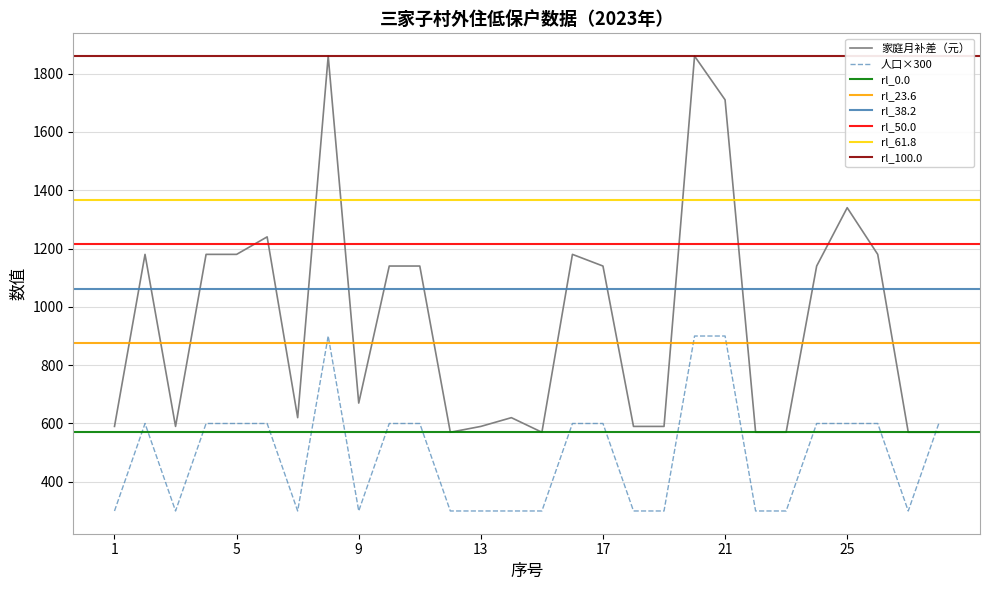

The value of 人口×300 at 13 is 484. True or false?

False